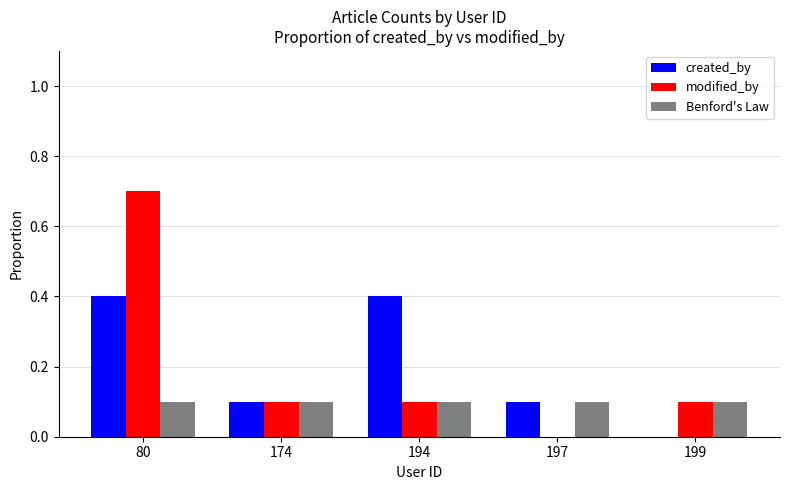

What is the sum of the modified_by values at 80 and 199?

0.8